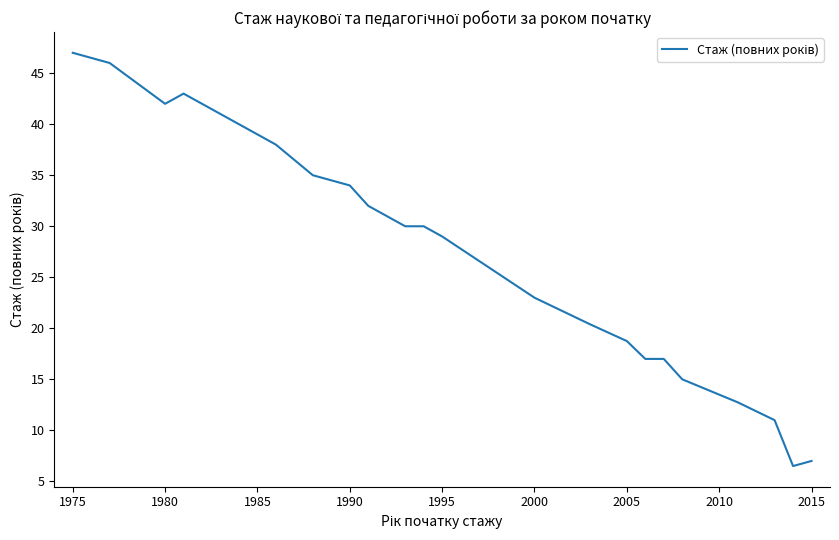

What is the minimum value shown in the chart?

6.5